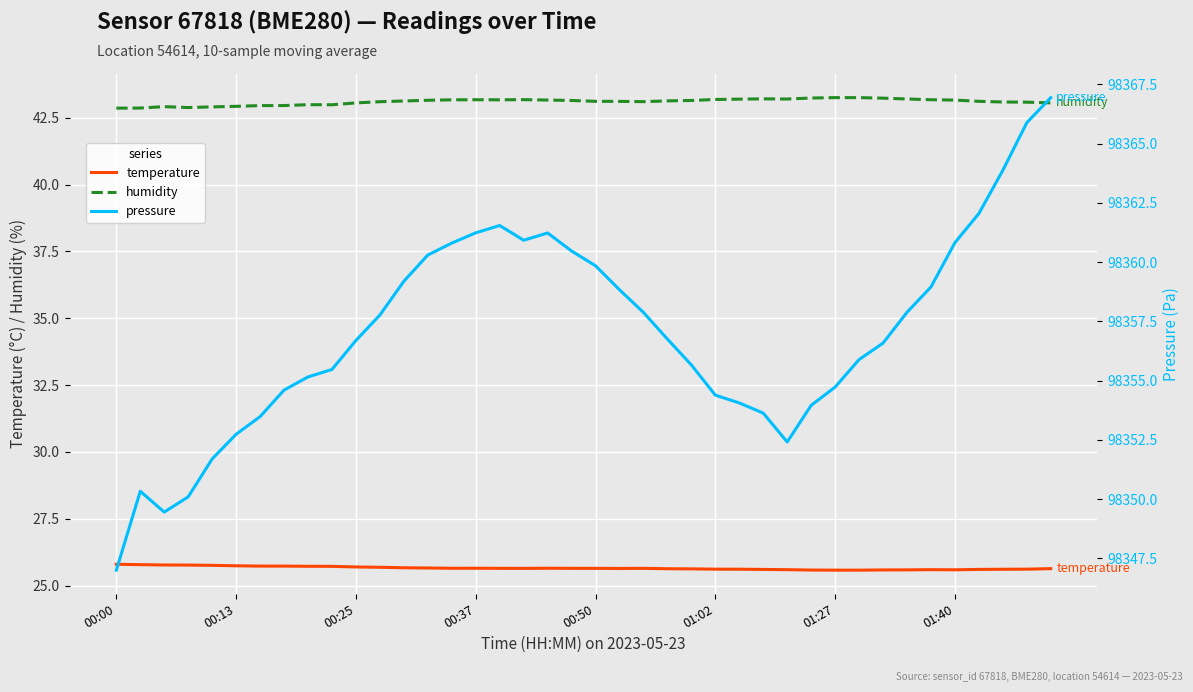

What is the value of the humidity point at the 9th from the left?

43.0